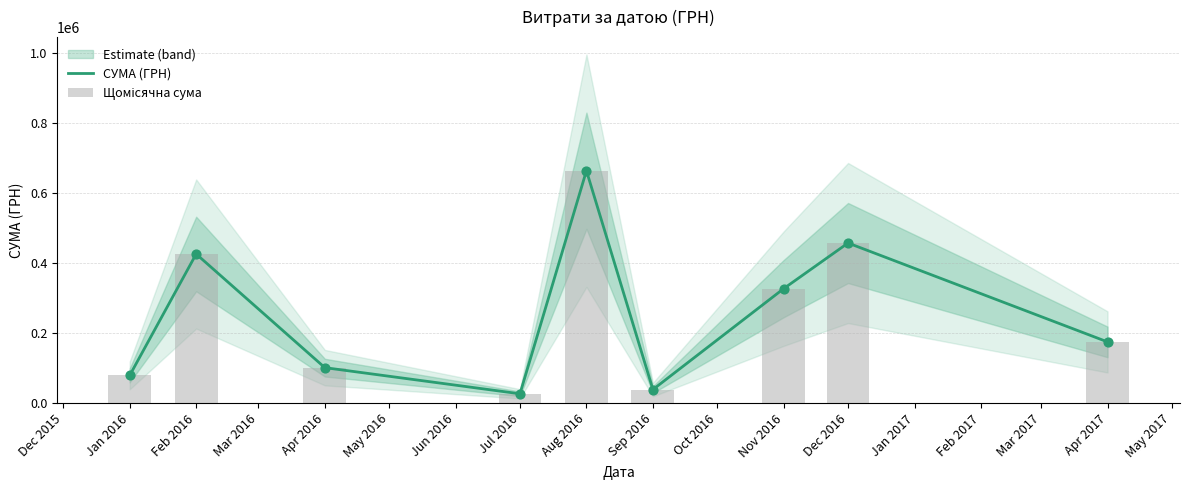

Which series has the largest total across all categories?

СУМА (ГРН)